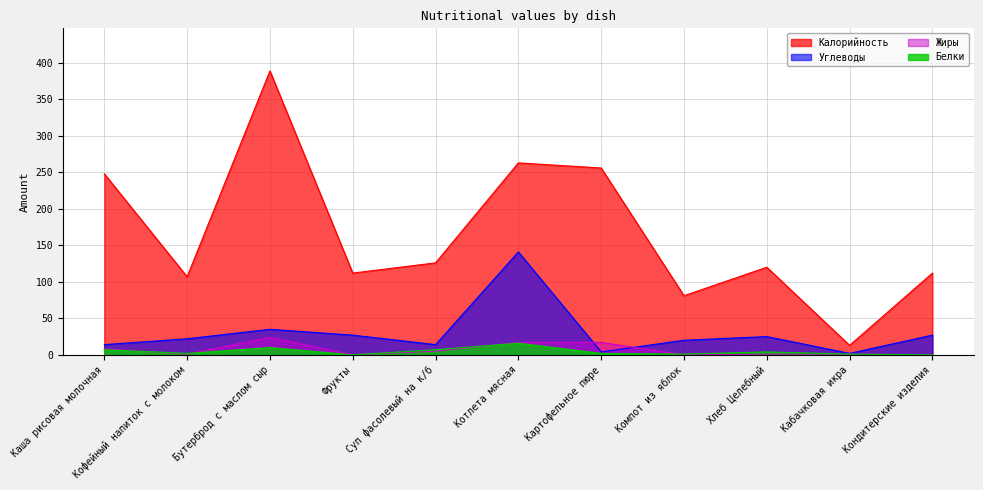

What is the difference between the Жиры values at Котлета мясная and Кондитерские изделия?

17